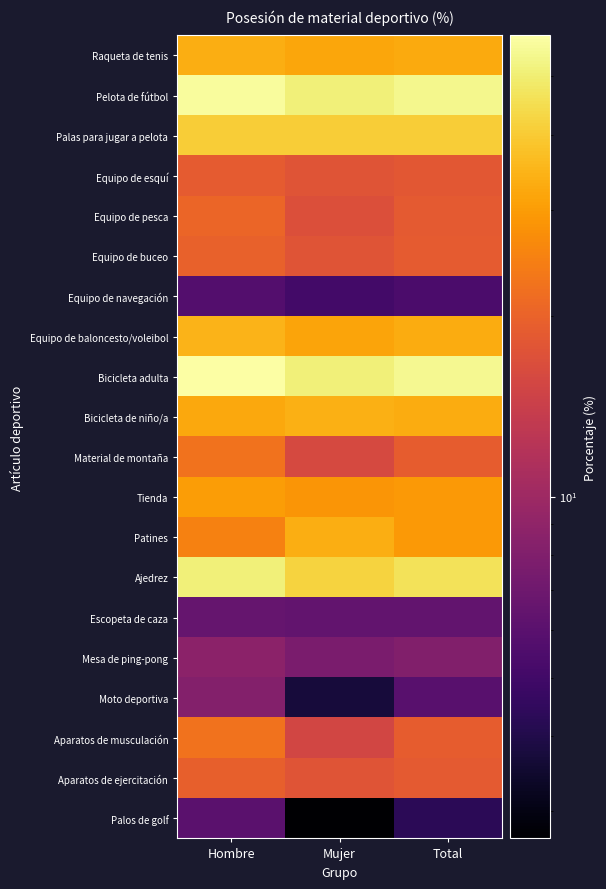

Rank the series at Mujer from lowest to highest value.

Palos de golf, Moto deportiva, Equipo de navegación, Escopeta de caza, Mesa de ping-pong, Aparatos de musculación, Material de montaña, Equipo de pesca, Equipo de esquí, Aparatos de ejercitación, Equipo de buceo, Tienda, Equipo de baloncesto/voleibol, Raqueta de tenis, Patines, Bicicleta de niño/a, Palas para jugar a pelota, Ajedrez, Bicicleta adulta, Pelota de fútbol